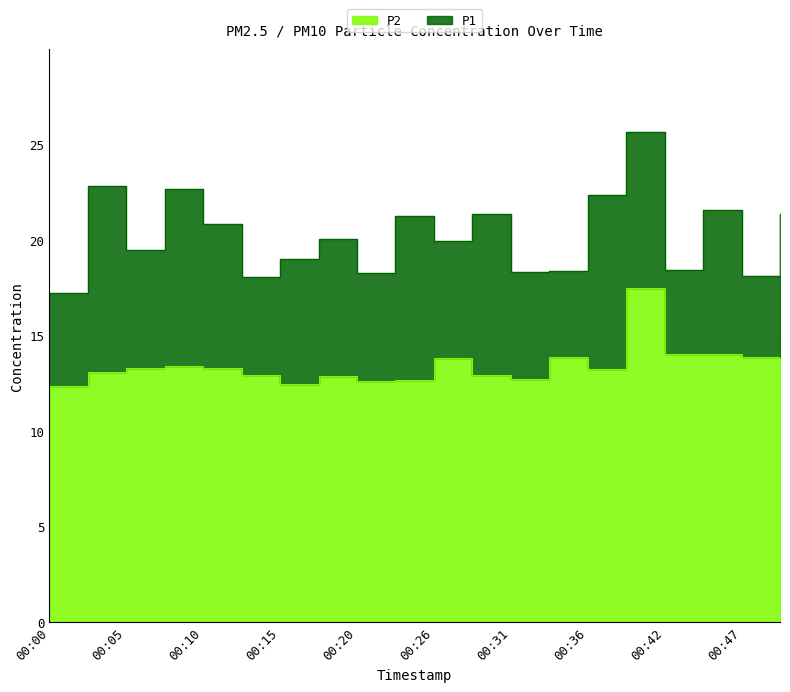

What is the difference between the maximum and minimum values in the P1 series?

8.4